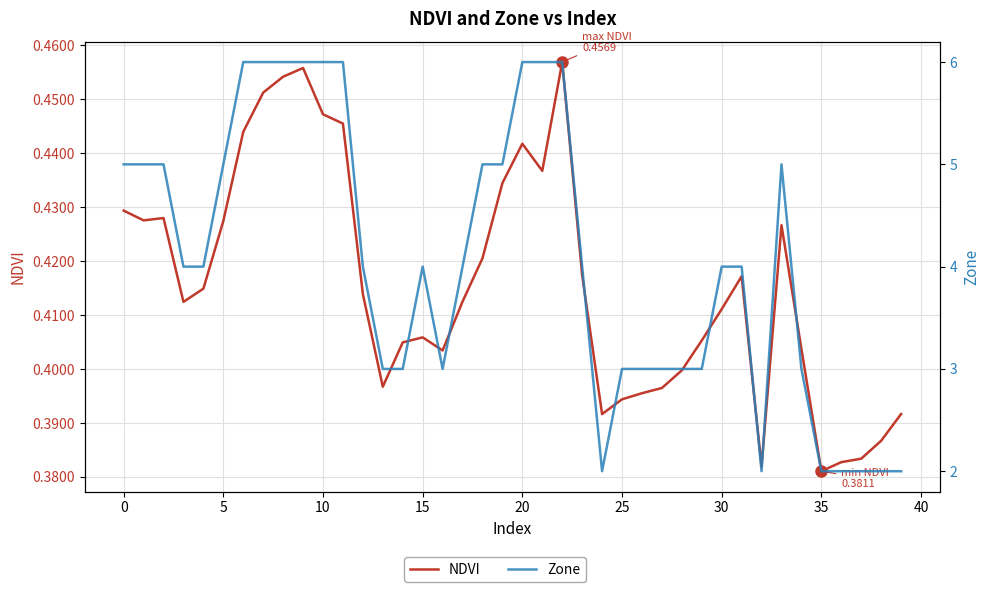

How many NDVI values are between 0 and 1?

40